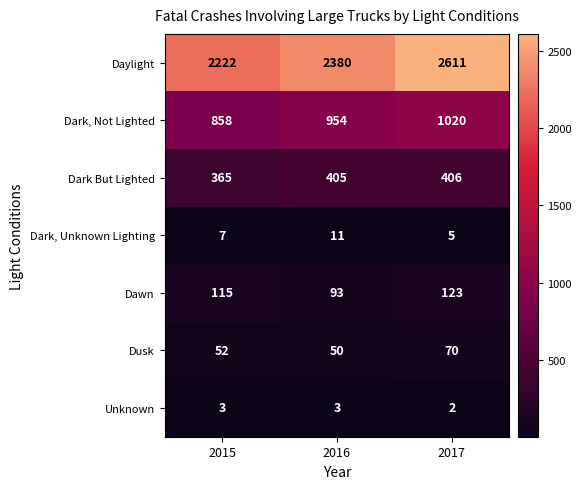

The value of Dusk at 2015 is 80. True or false?

False